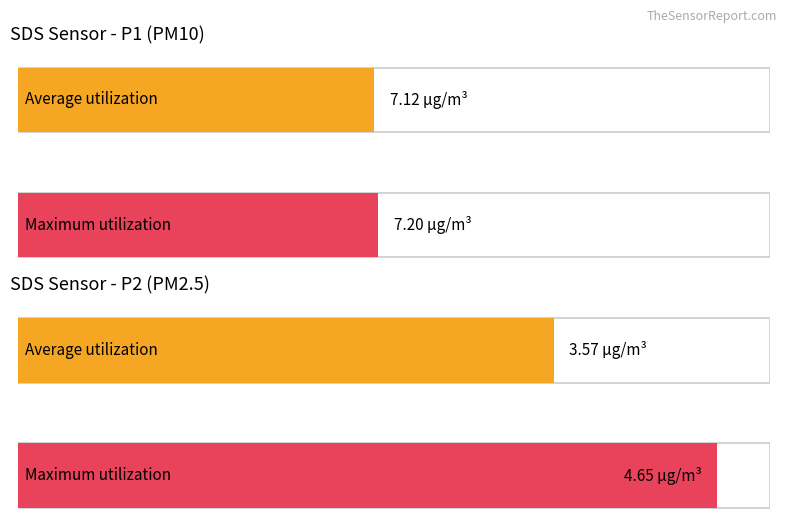

Which series has the widest spread of values?

SDS_P2